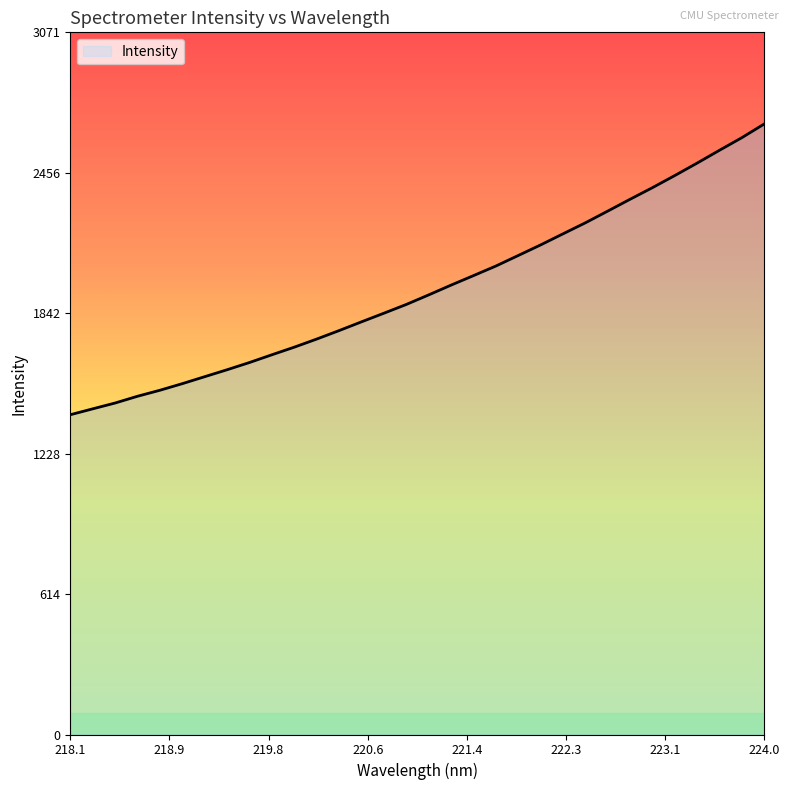

What is the smallest value displayed?

1398.6